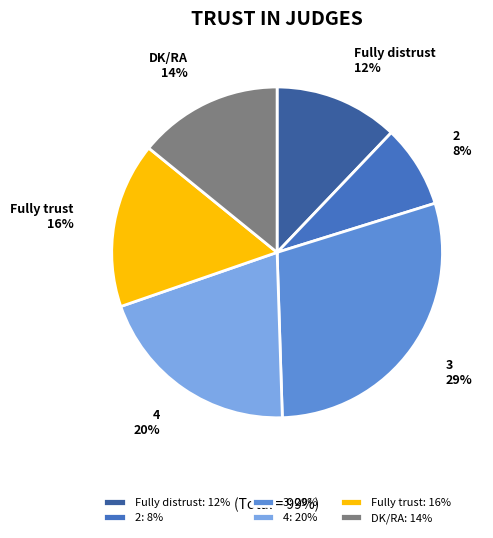

Rank the categories by value from highest to lowest.

3, 4, Fully trust, DK/RA, Fully distrust, 2